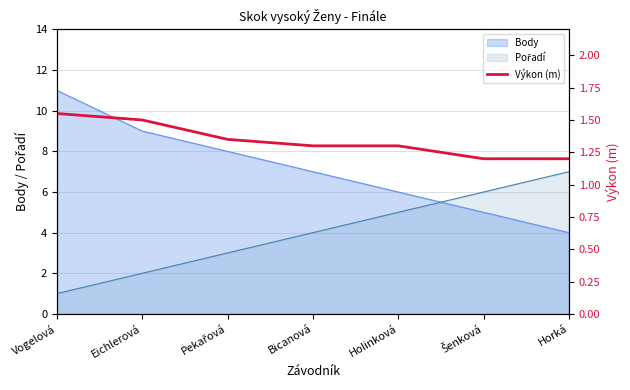

The value of Body at Horká is 6. True or false?

False